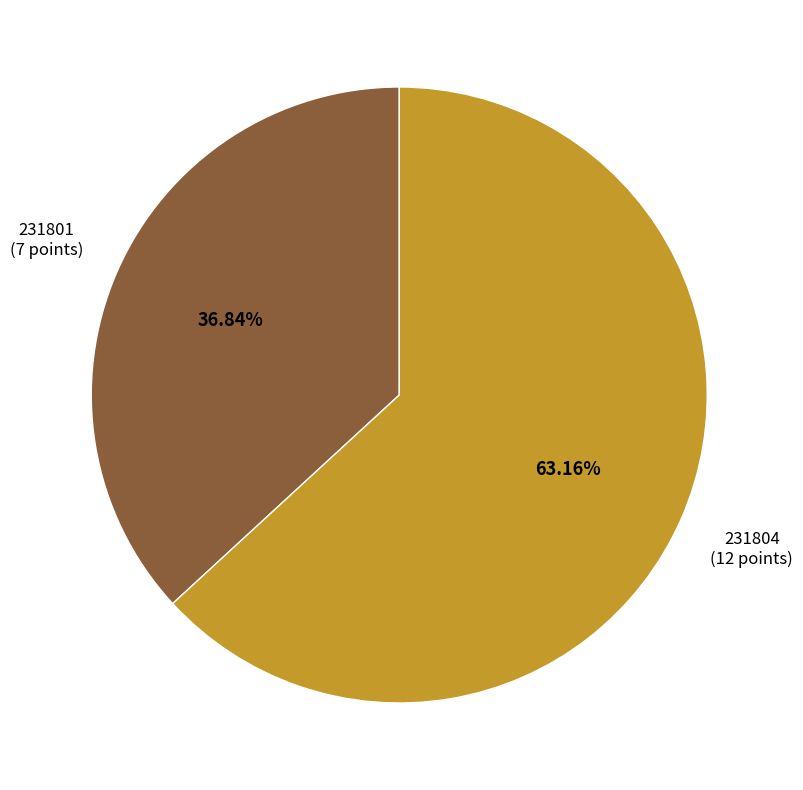

How many segments does this pie chart have?

2